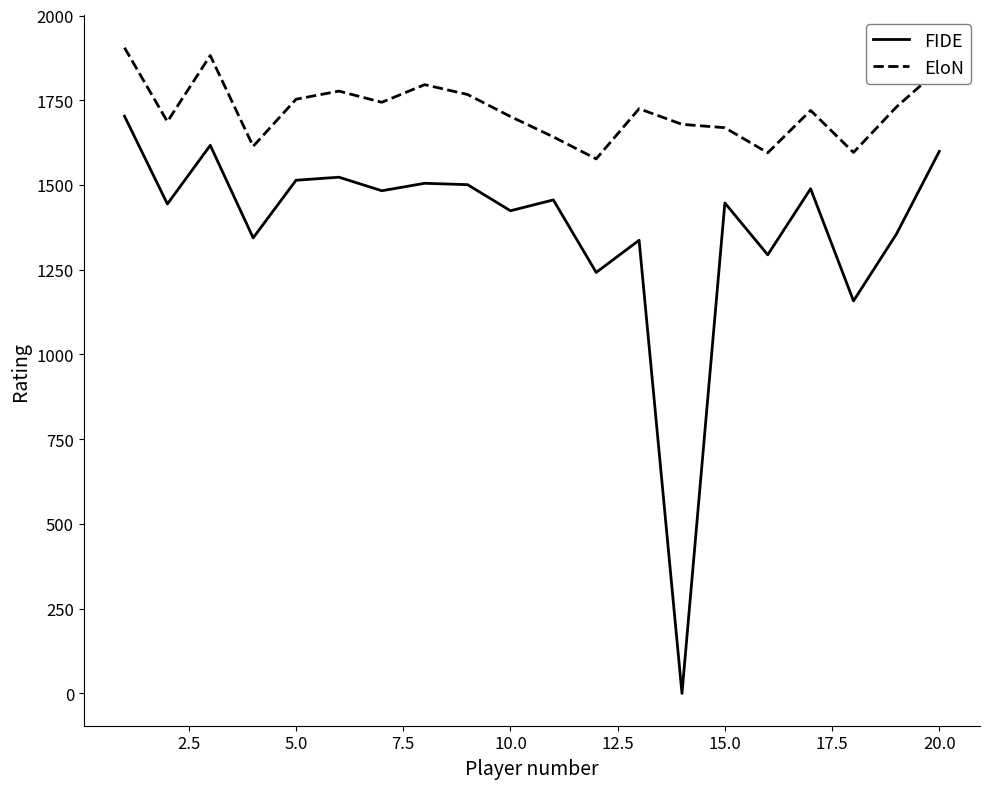

Which series has the largest total across all categories?

EloN